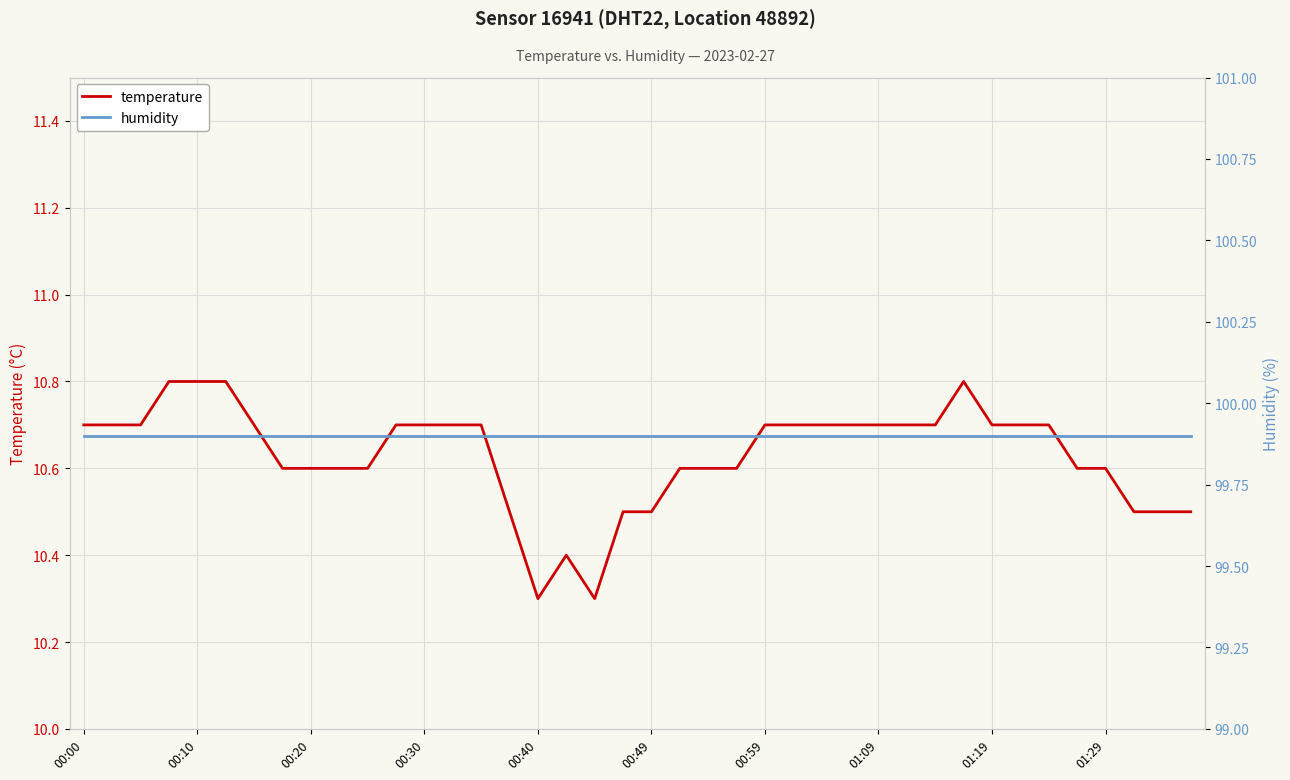

The value of temperature at 00:30 is 10.7. True or false?

True